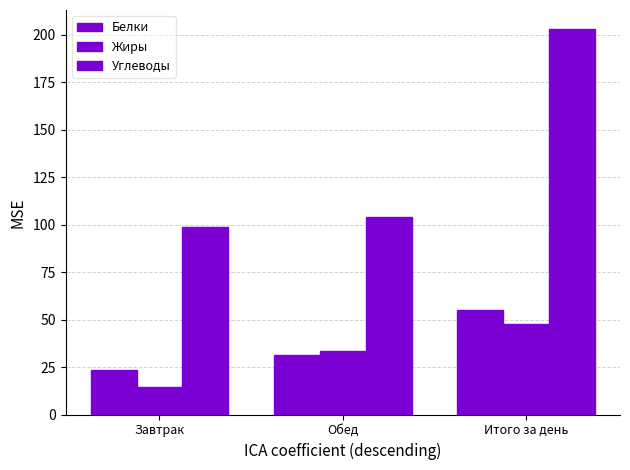

The Углеводы series shows 121.2 at Итого за день. True or false?

False